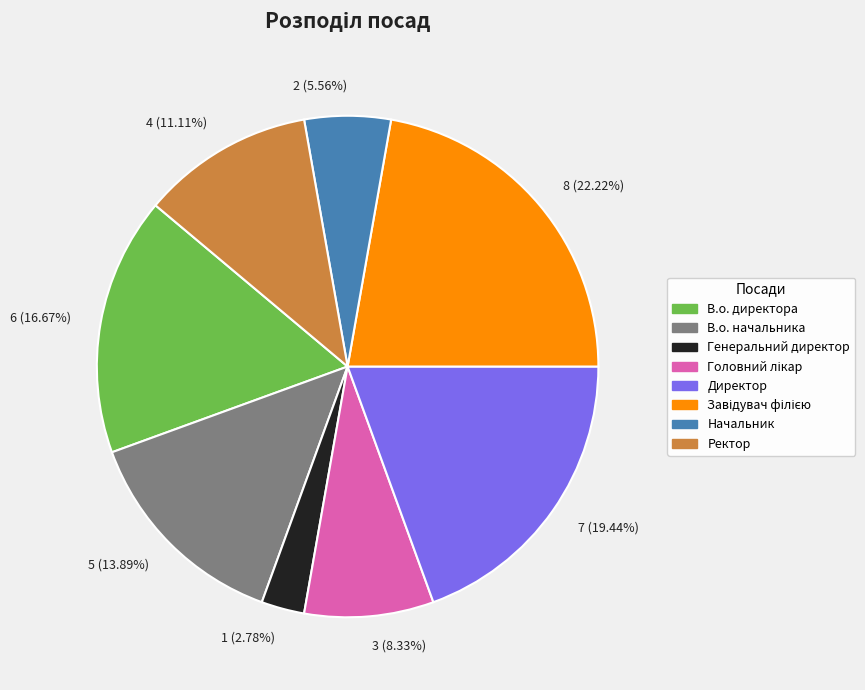

To the nearest percent, what percentage of the pie is В.о. начальника?

14%